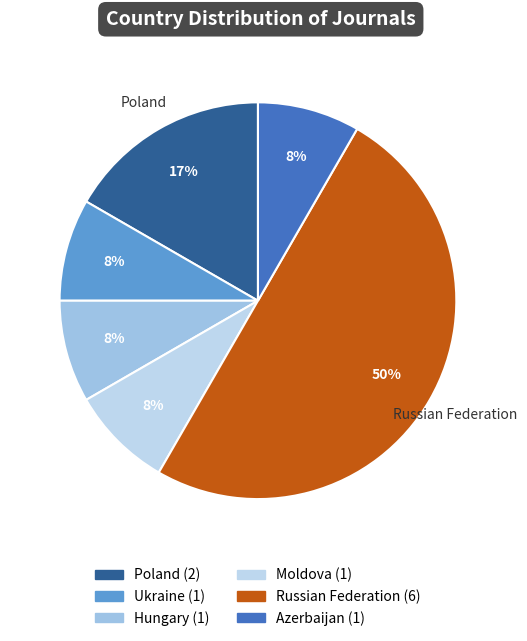

To the nearest percent, what portion does Azerbaijan represent?

8%